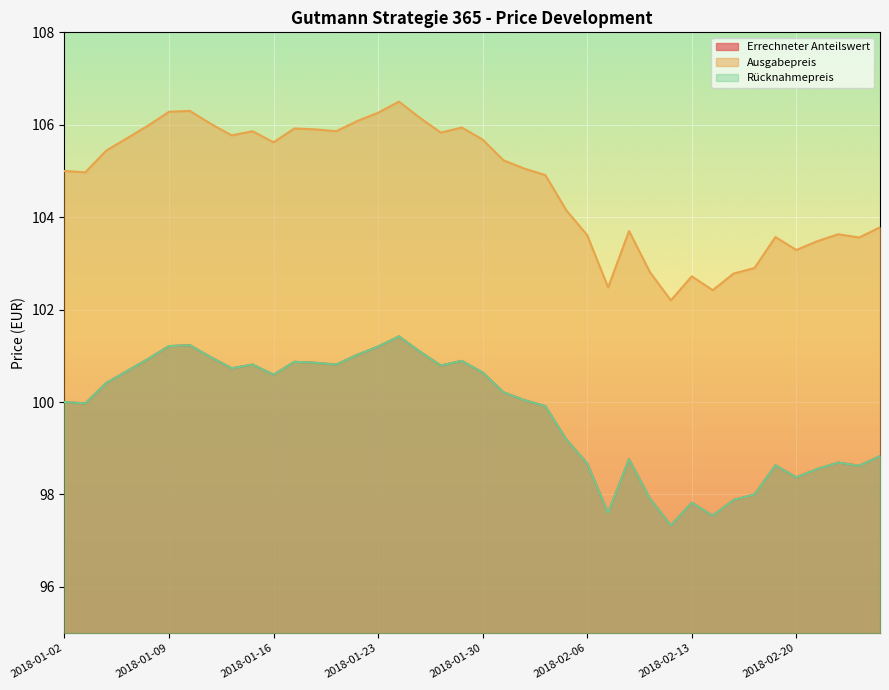

Which series has the largest total across all categories?

Ausgabepreis